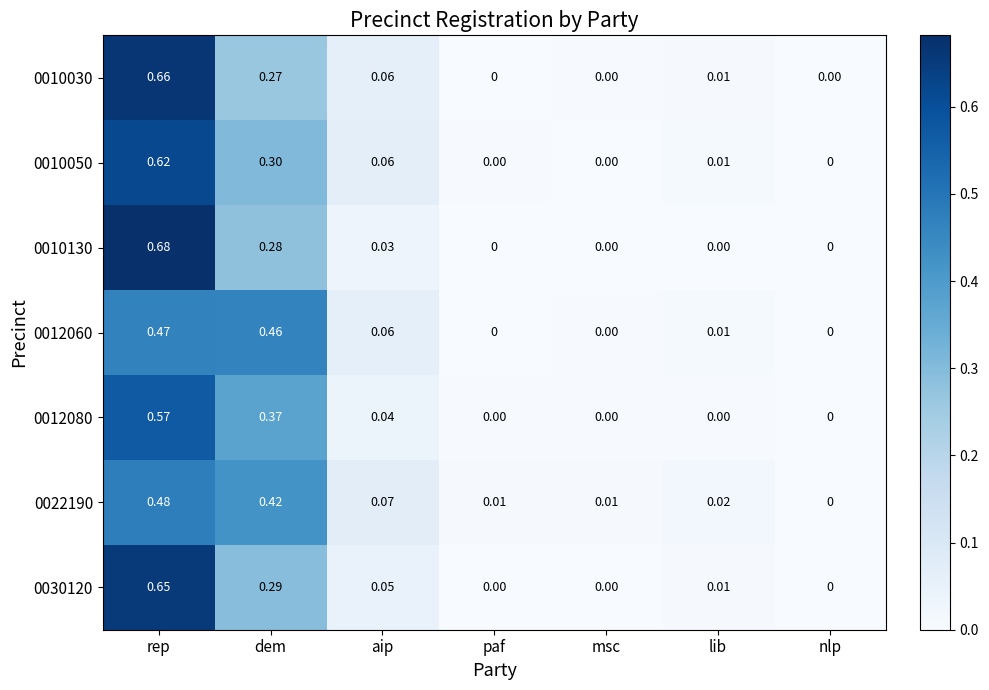

Which series has the widest spread of values?

0010130